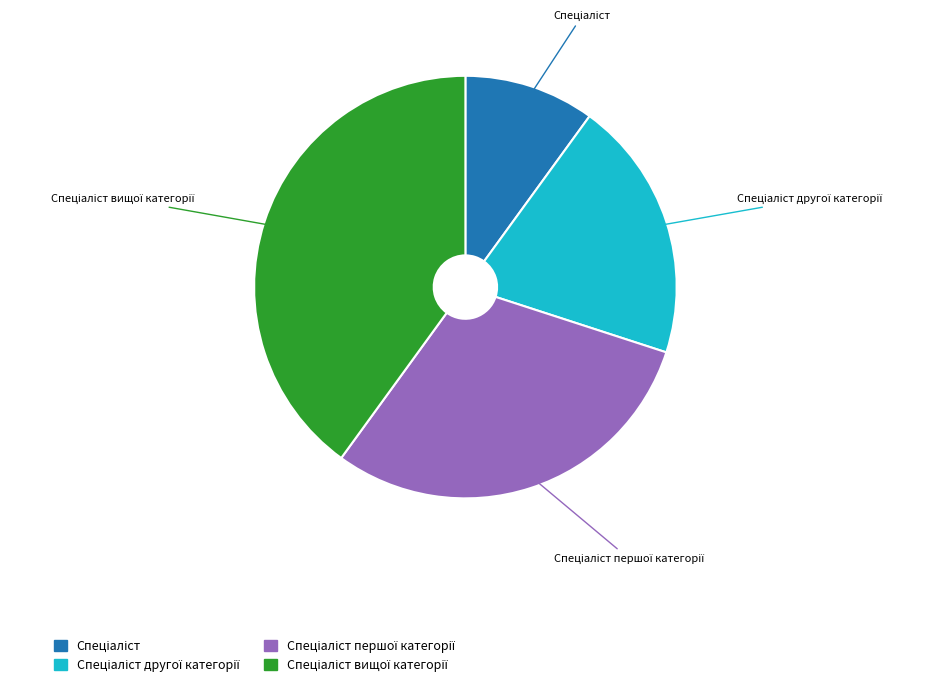

Does any single category account for the majority?

No